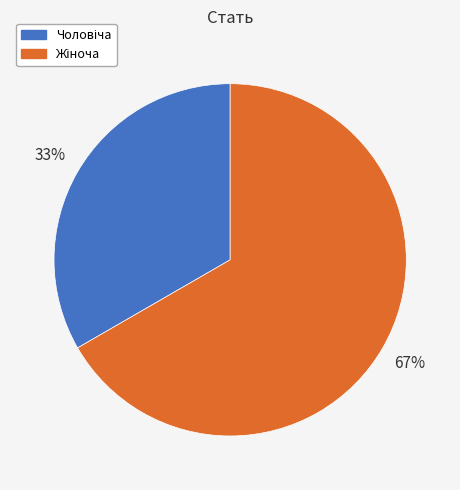

Is there a majority slice in this chart?

Yes